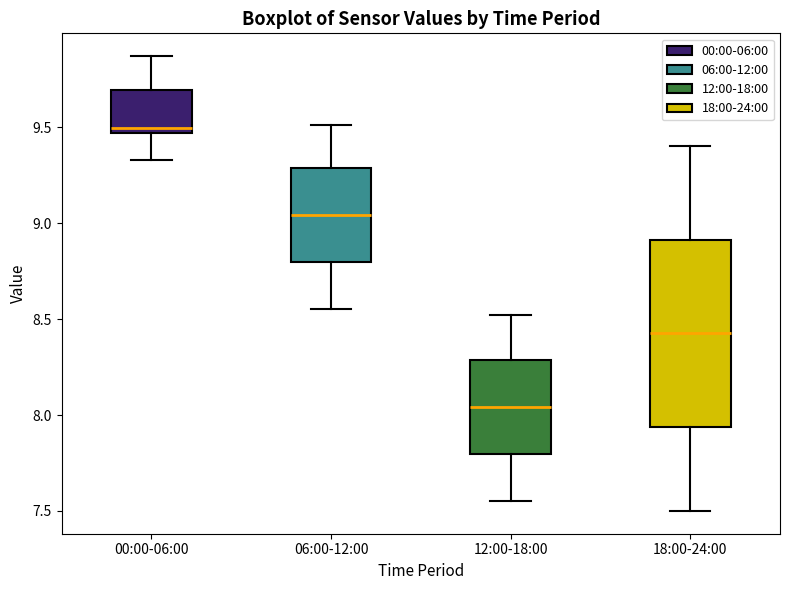

Comparing the boxes themselves (not the whiskers), which one is the tallest?

18:00-24:00